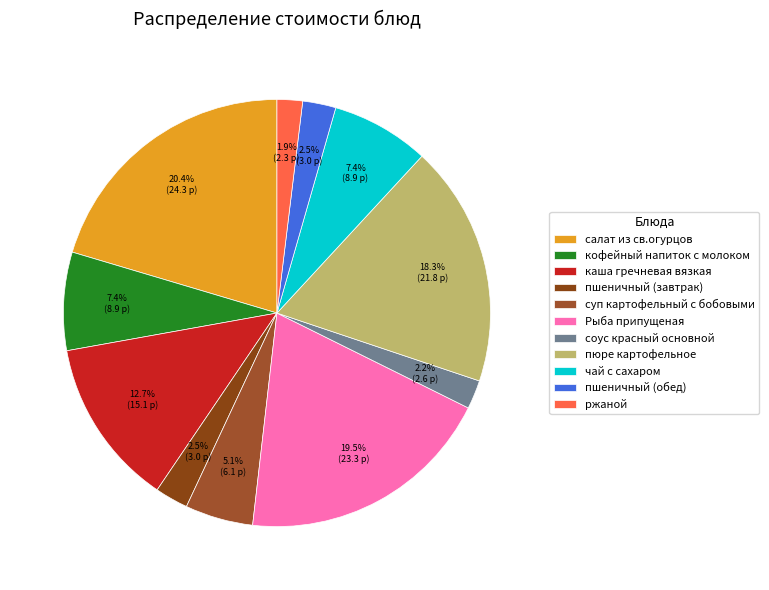

Rank the categories by value from lowest to highest.

ржаной, соус красный основной, пшеничный (завтрак), пшеничный (обед), суп картофельный с бобовыми, кофейный напиток с молоком, чай с сахаром, каша гречневая вязкая, пюре картофельное, Рыба припущеная, салат из св.огурцов